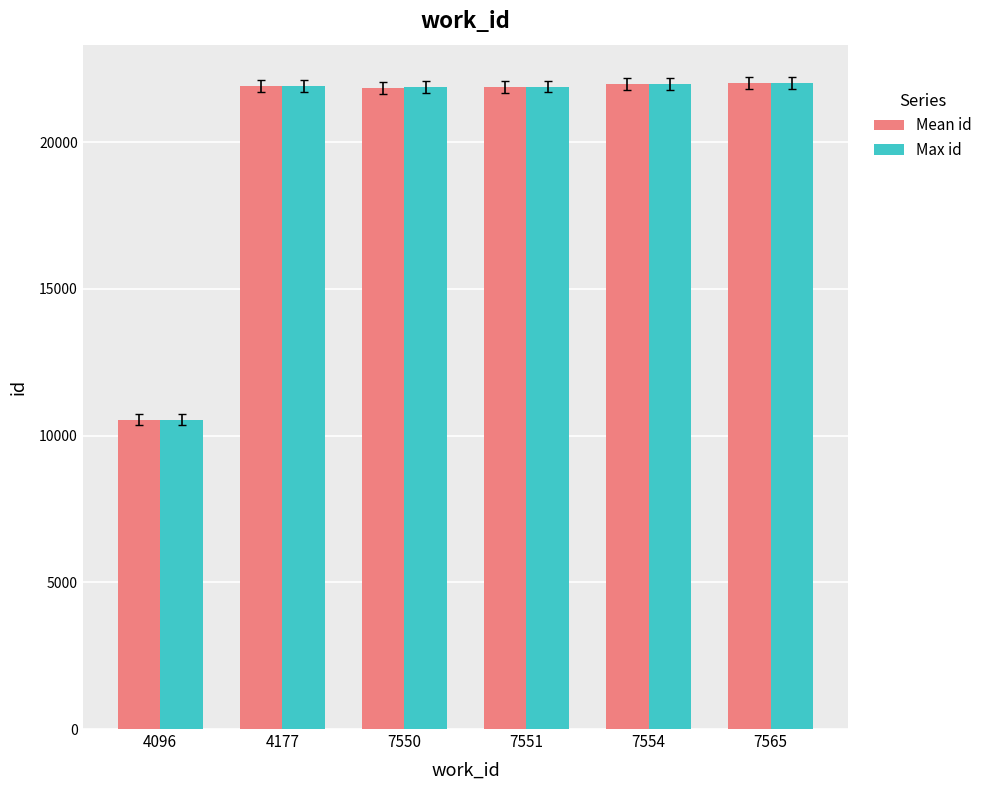

Is it true that Mean id equals 28829.3 at 4177?

False